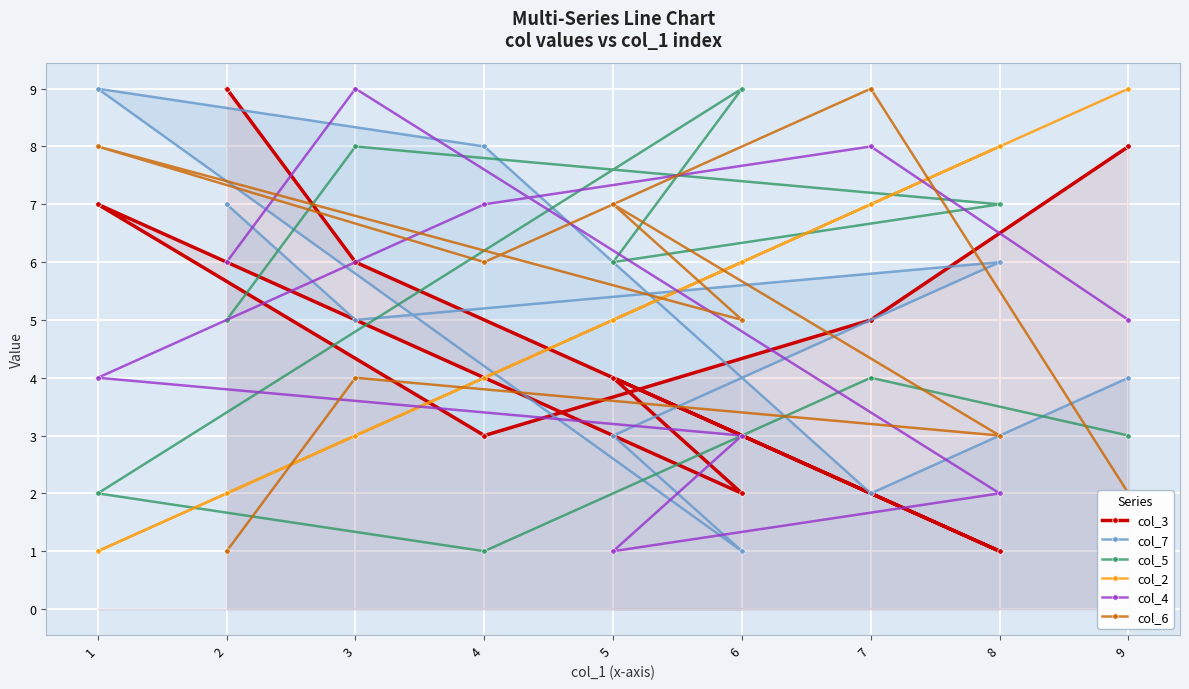

At 9, list the series in order from smallest to largest.

col_6, col_5, col_7, col_4, col_3, col_2